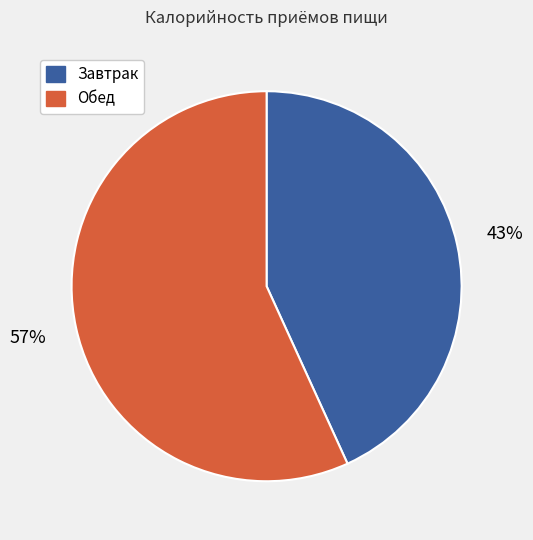

To the nearest percent, what portion does Завтрак represent?

43%